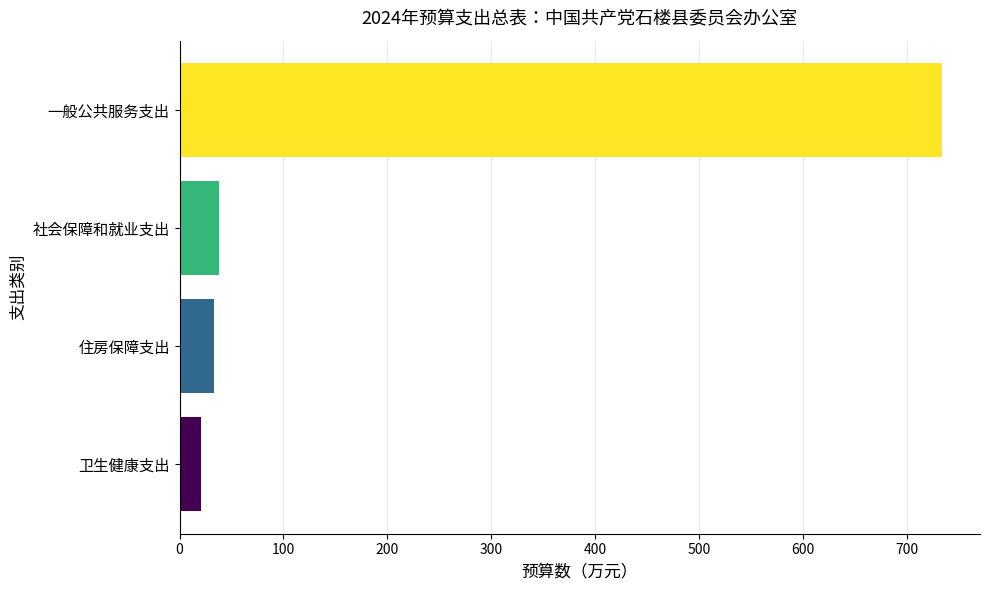

The chart shows a value of 62.7 at 社会保障和就业支出. True or false?

False